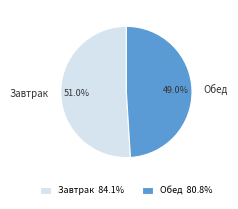

To the nearest percent, what is the average slice percentage?

50%